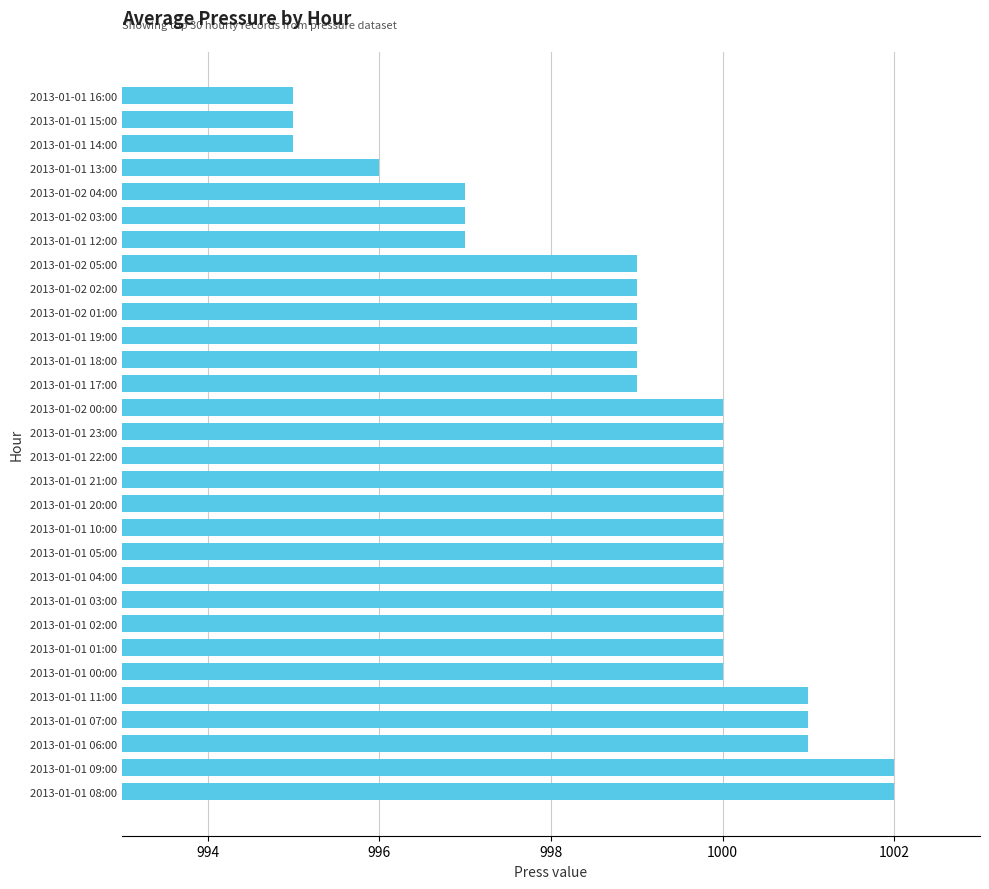

Between 2013-01-01 09:00 and 2013-01-02 05:00, which is larger?

2013-01-01 09:00